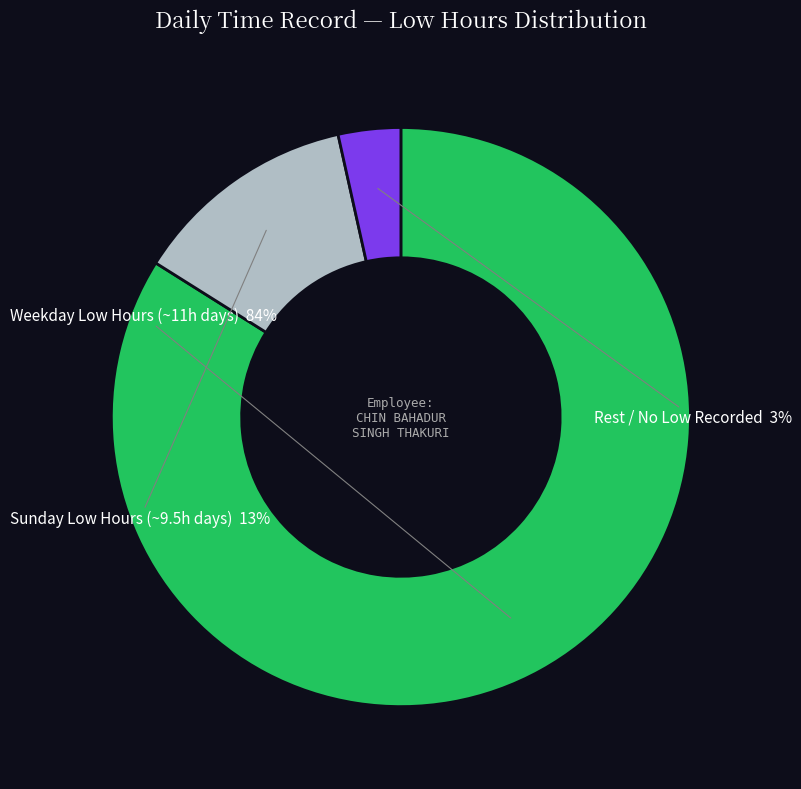

Does any single category account for the majority?

Yes